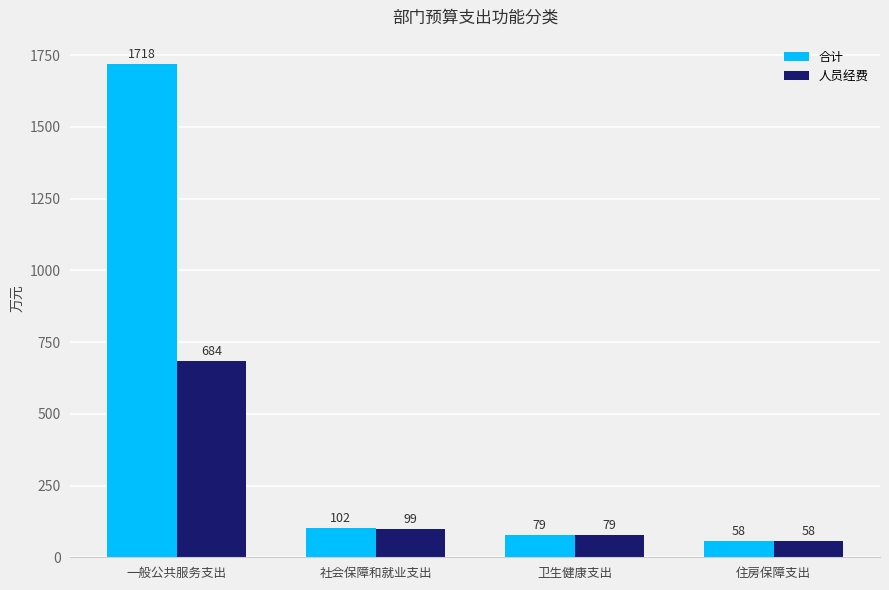

What is the label of the 2nd bar from the right?

卫生健康支出